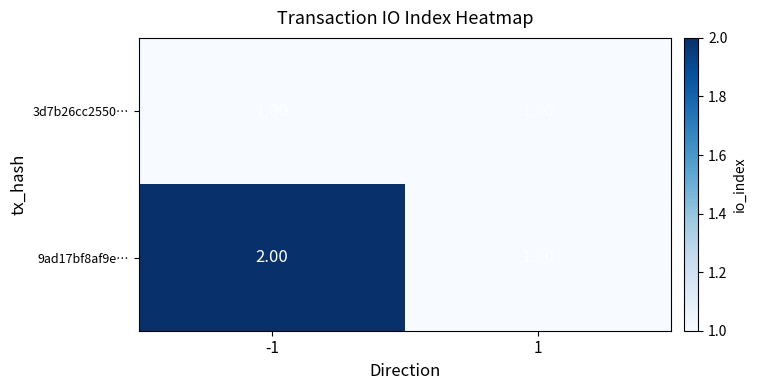

What is the difference between the highest and lowest values at -1?

1